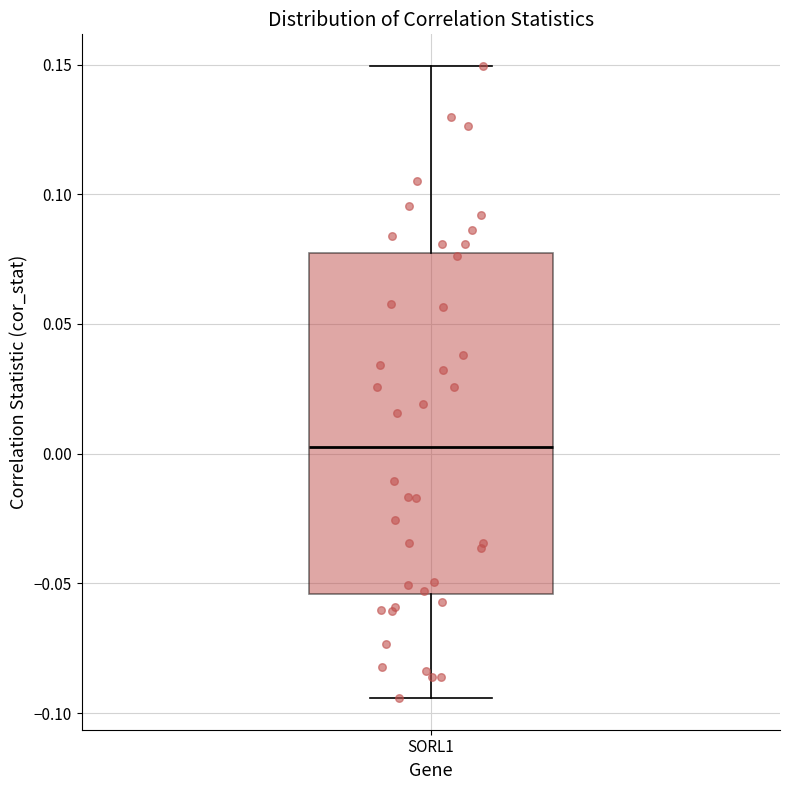

Transcribe this box plot: give where the median line is, the range the box spans, and where the two whiskers end, as read against the y-axis. The values are not printed on the chart, so give them approximately, as read against the axis.

median 0.000, box -0.055 to 0.075, whiskers -0.095 to 0.150